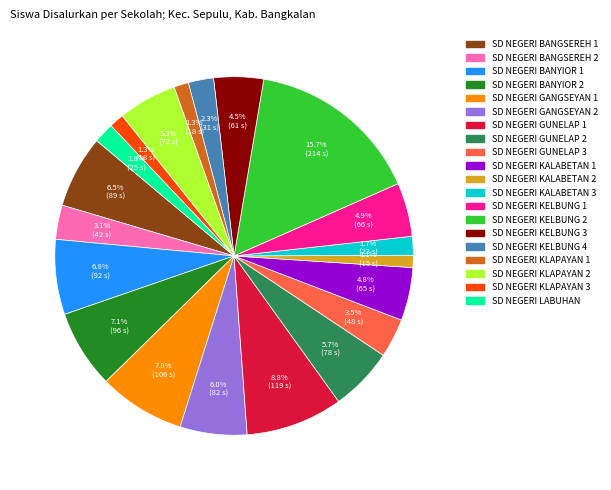

Is it true that SD NEGERI GUNELAP 1 is 1% of the pie?

False